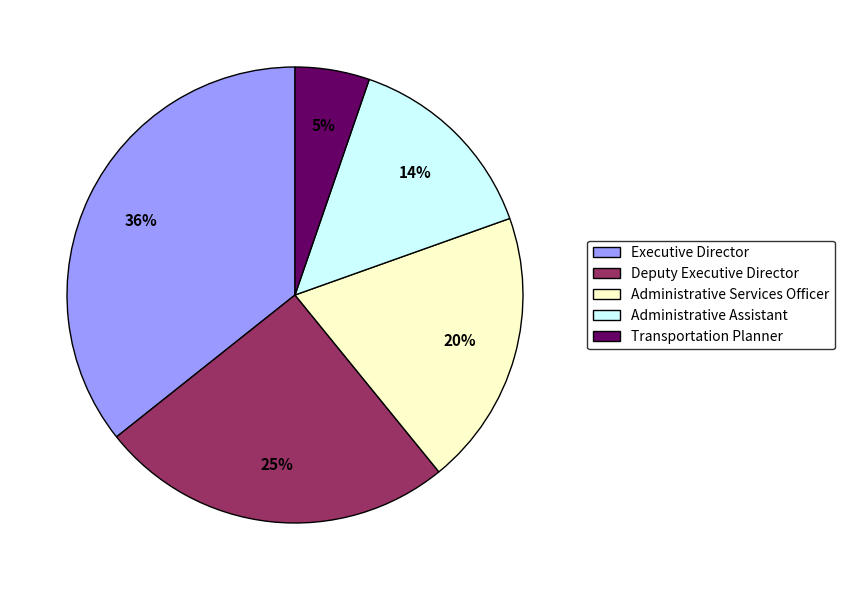

Is Executive Director the majority of the pie?

No